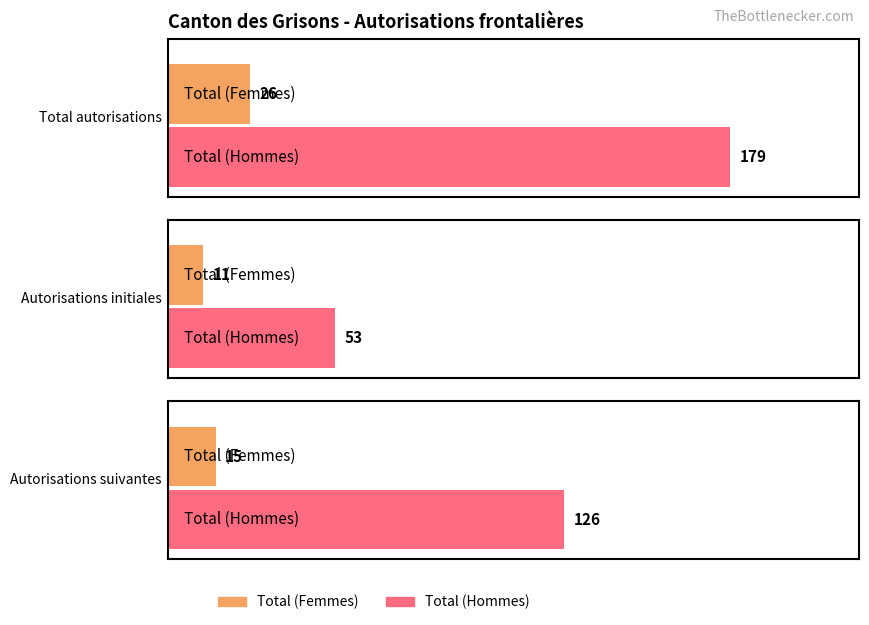

Does the chart contain stacked bars?

No